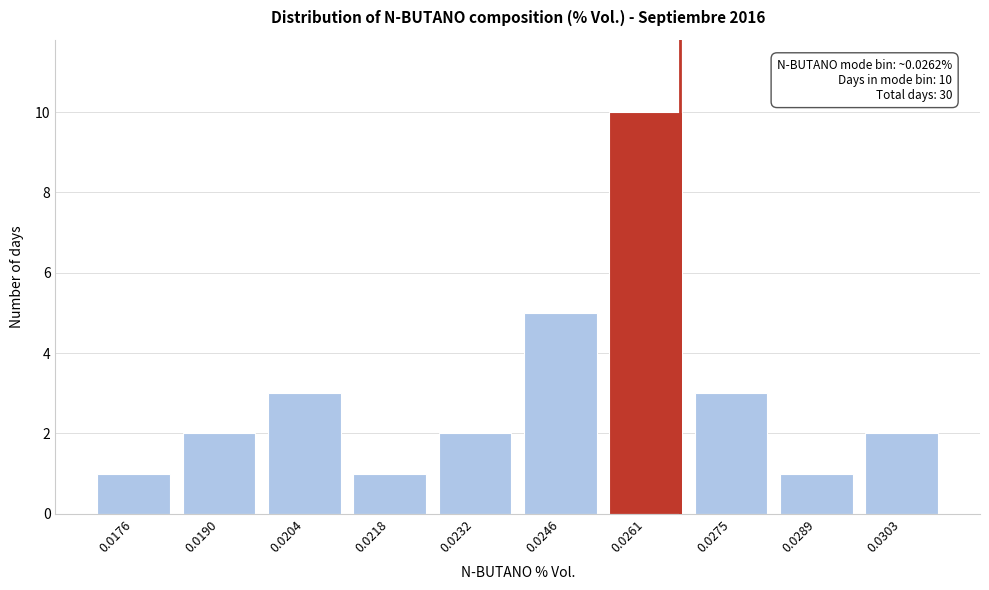

Reading left to right, extract all data points from this chart.

0.0176=1	0.0190=2	0.0204=3	0.0218=1	0.0232=2	0.0246=5	0.0261=10	0.0275=3	0.0289=1	0.0303=2